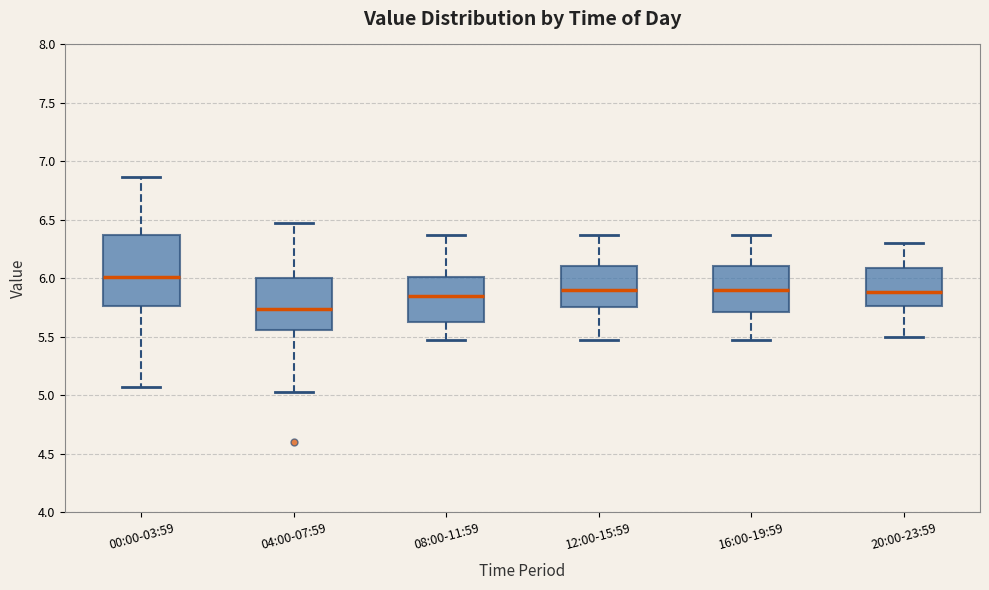

Reading left to right, read every box against the y-axis: the position of its median line, the range the box covers, and the ends of its whiskers. The values are not printed on the chart, so give them approximately, as read against the axis.

00:00-03:59: median 6.00, box 5.75 to 6.35, whiskers 5.05 to 6.85
04:00-07:59: median 5.75, box 5.55 to 6.00, whiskers 5.05 to 6.45
08:00-11:59: median 5.85, box 5.65 to 6.00, whiskers 5.45 to 6.35
12:00-15:59: median 5.90, box 5.75 to 6.10, whiskers 5.45 to 6.35
16:00-19:59: median 5.90, box 5.70 to 6.10, whiskers 5.45 to 6.35
20:00-23:59: median 5.90, box 5.75 to 6.10, whiskers 5.50 to 6.30